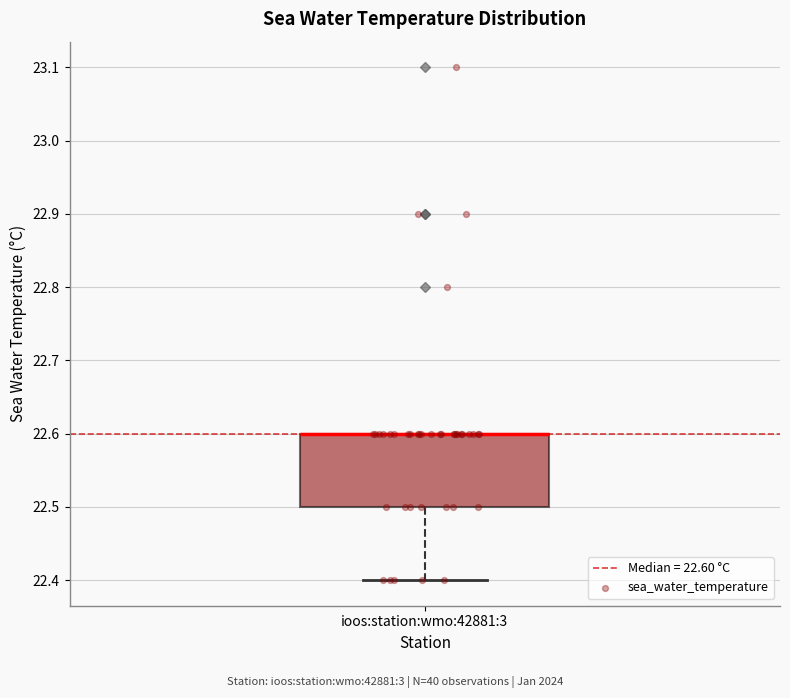

Read this box plot against the y-axis: the position of the median line, the range covered by the box, and the ends of both whiskers. The values are not printed on the chart, so give them approximately, as read against the axis.

median 22.6 (drawn on the box's upper edge), box 22.5 to 22.6, whiskers 22.4 to 22.6